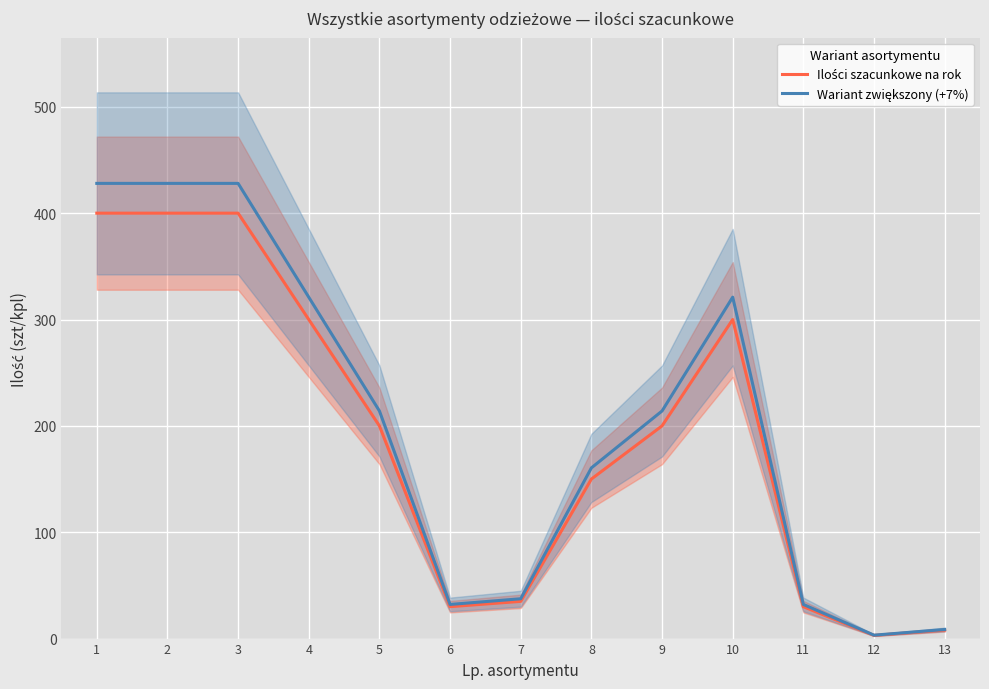

Reading left to right, what are all the values shown in this chart?

Ilości szacunkowe na rok: 1=400.0	2=400.0	3=400.0	4=300.0	5=200.0	6=30.0	7=35.0	8=150.0	9=200.0	10=300.0	11=30.0	12=3.0	13=8.0
Wariant zwiększony (+7%): 1=428.0	2=428.0	3=428.0	4=321.0	5=214.0	6=32.1	7=37.5	8=160.5	9=214.0	10=321.0	11=32.1	12=3.2	13=8.6